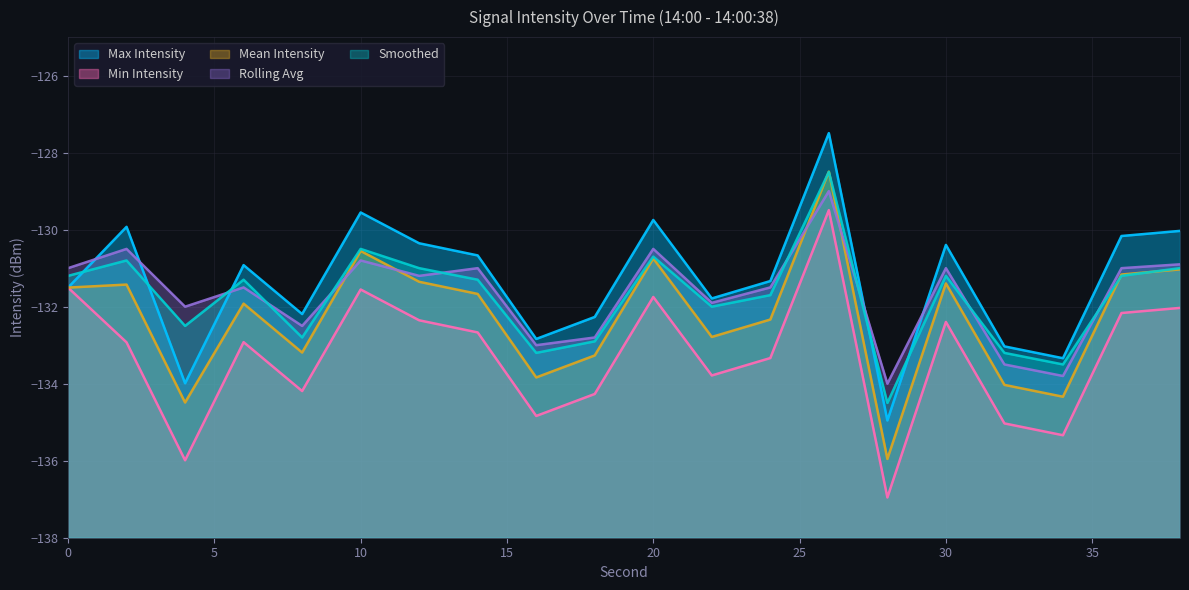

At which category is the sum across all series the highest?

26